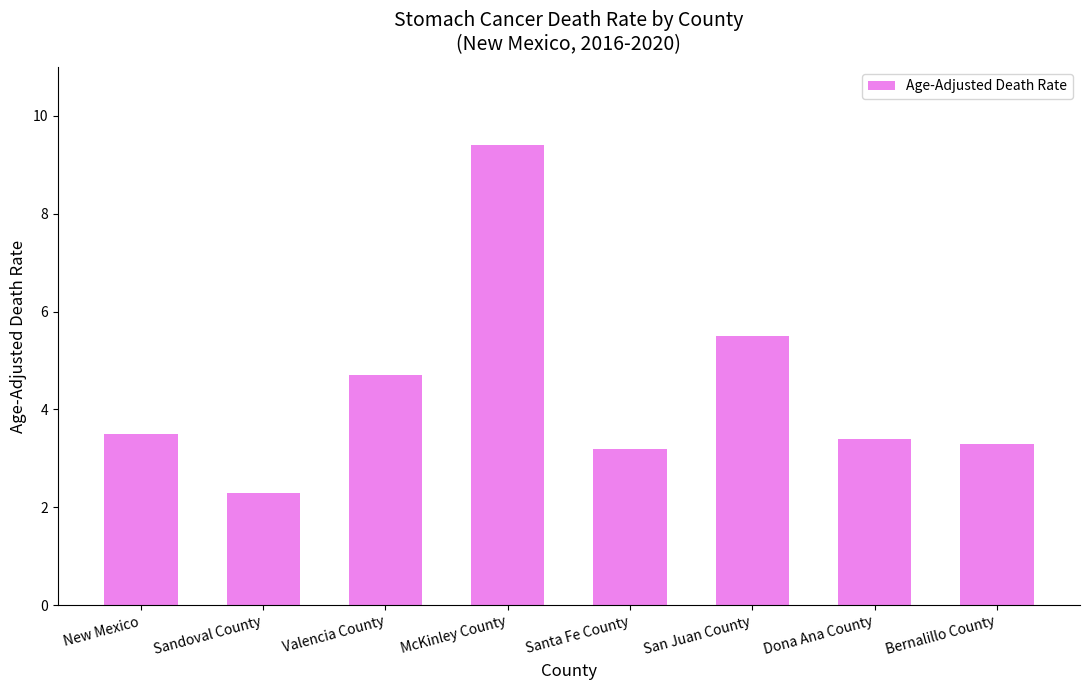

What is the value of the 1st bar from the left?

3.5